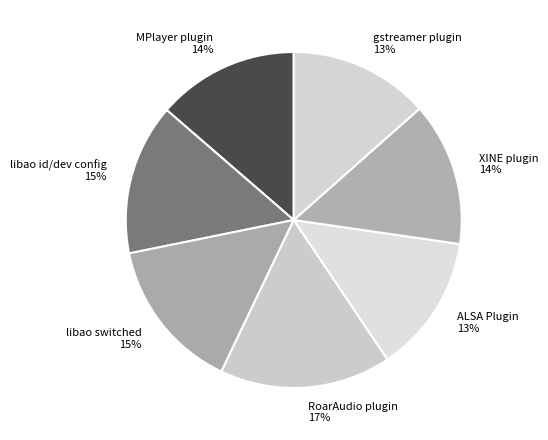

Approximately how many times larger is the value at ALSA Plugin compared to libao switched?

0.9